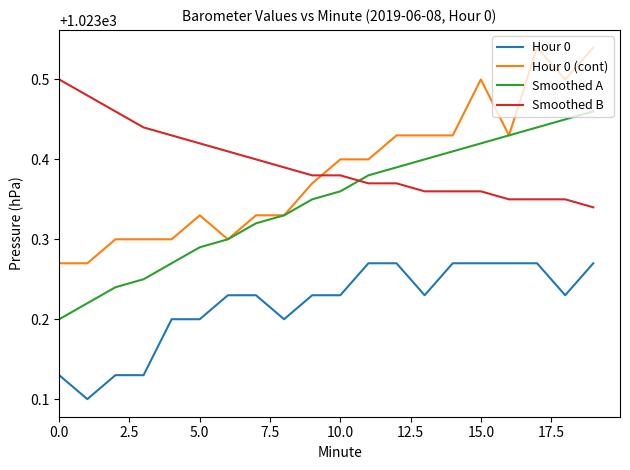

Which series has the largest range (max minus min)?

Hour 0 (cont)